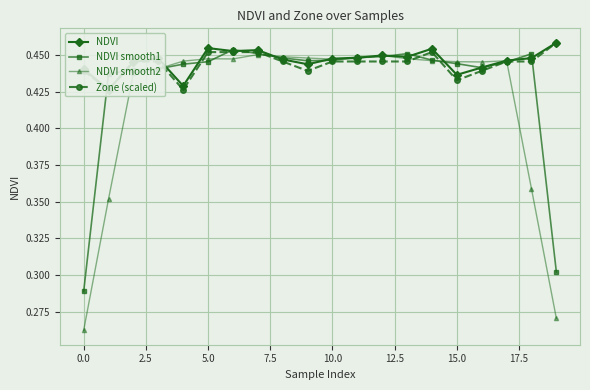

Which series has the largest range (max minus min)?

NDVI smooth2